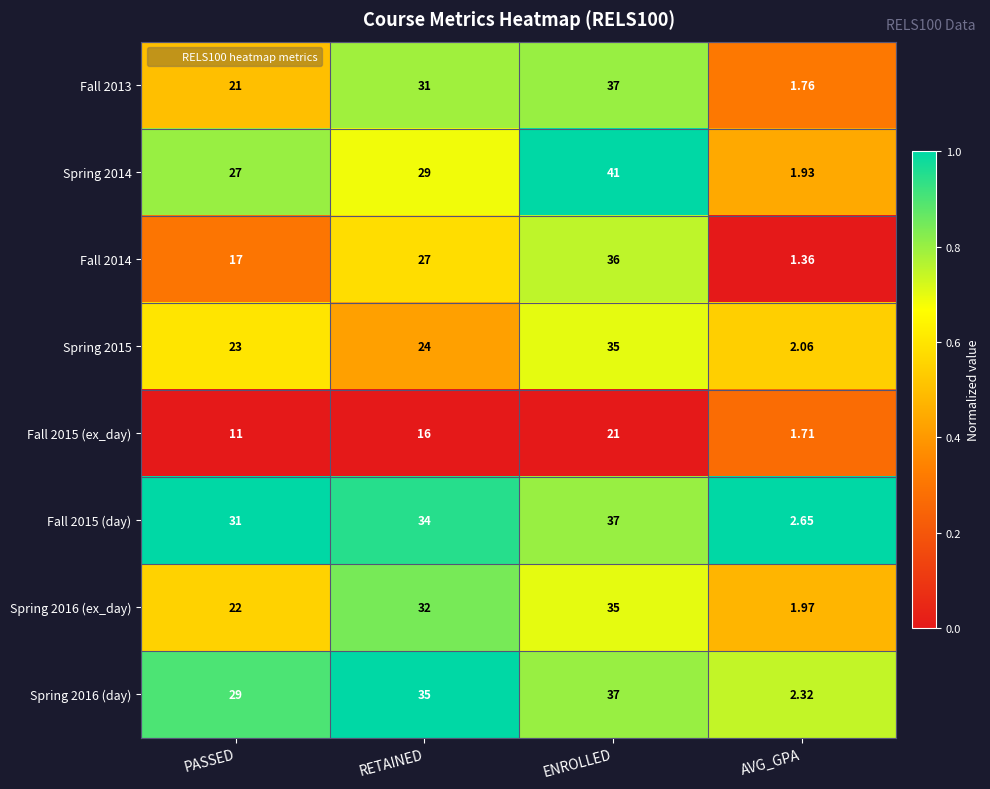

Which category has the highest value in the Fall 2015 (ex_day) series?

ENROLLED